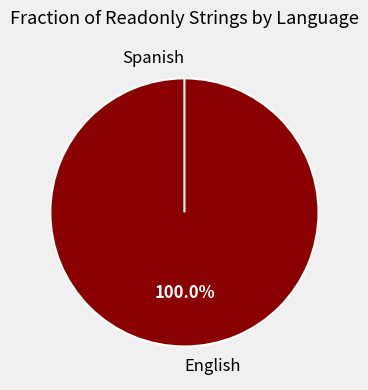

Between Spanish and English, which is larger?

English